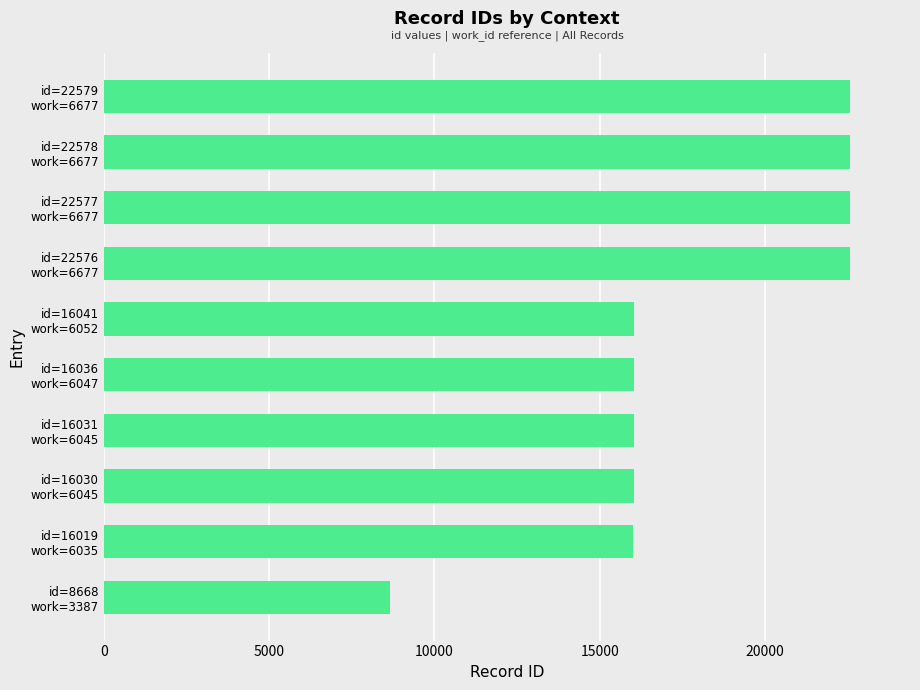

What is the difference between the maximum and minimum values?

13911